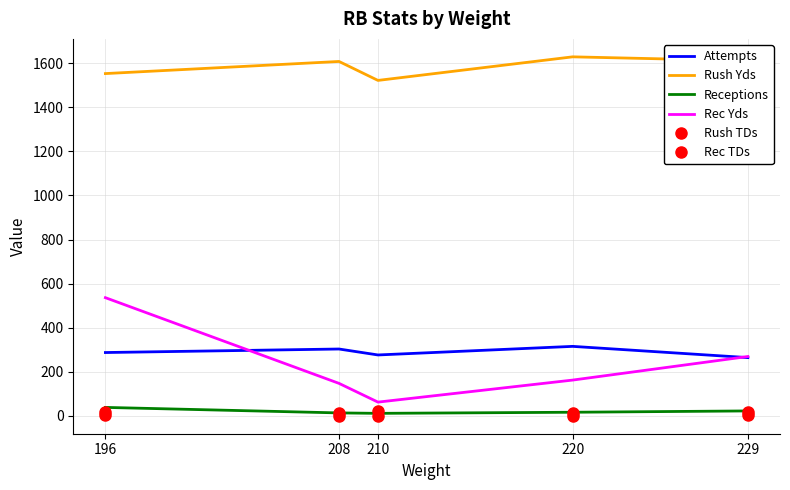

Is the value of Attempts at 210 greater than the value of Rush TDs at 210?

Yes